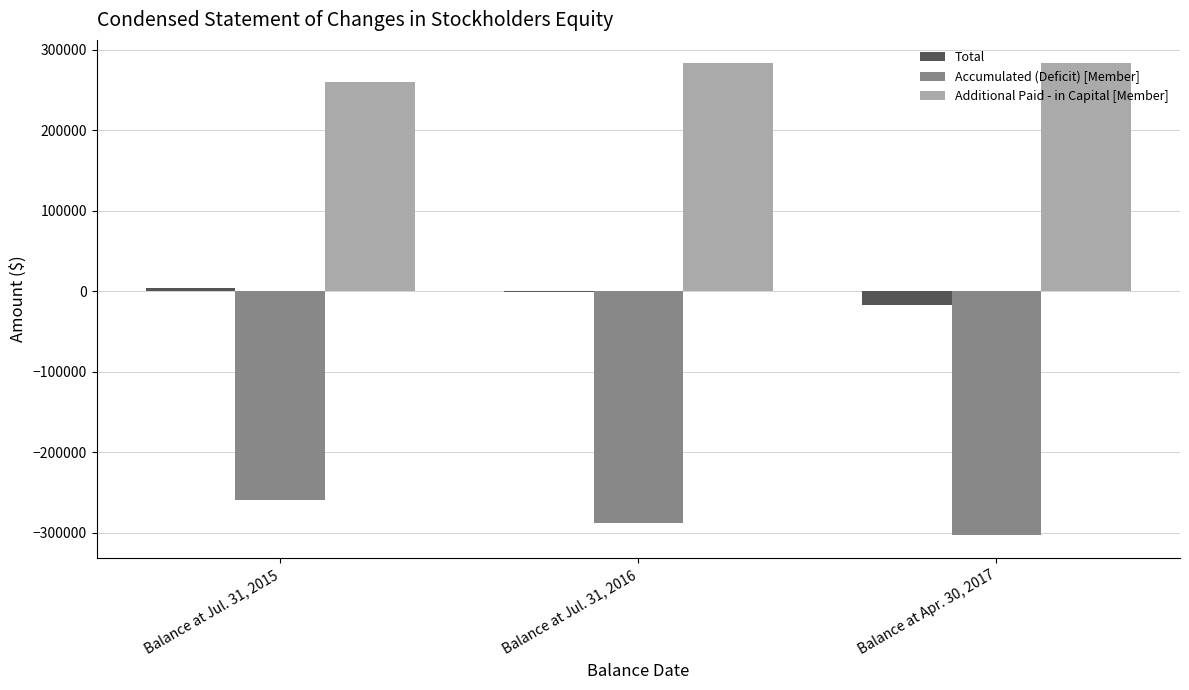

How many groups of bars are there?

3